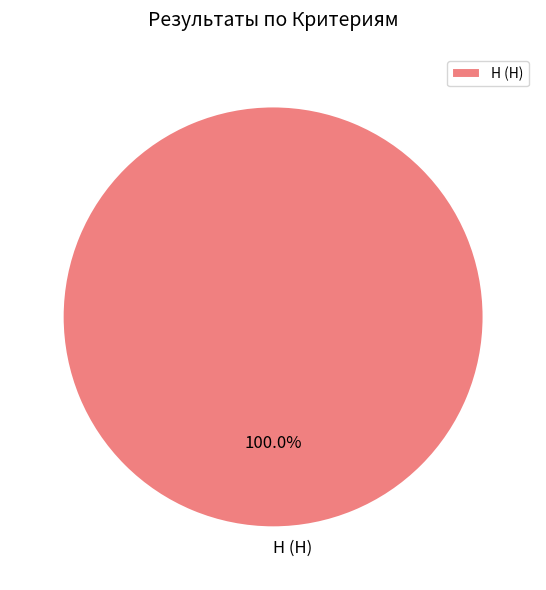

Rank the categories by value from lowest to highest.

Н (Н)